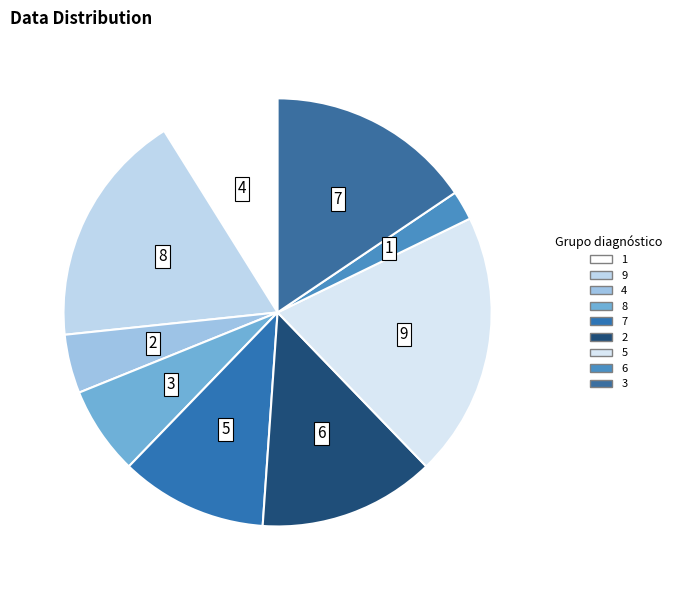

Is the sum of 9 and 7 greater than half?

No